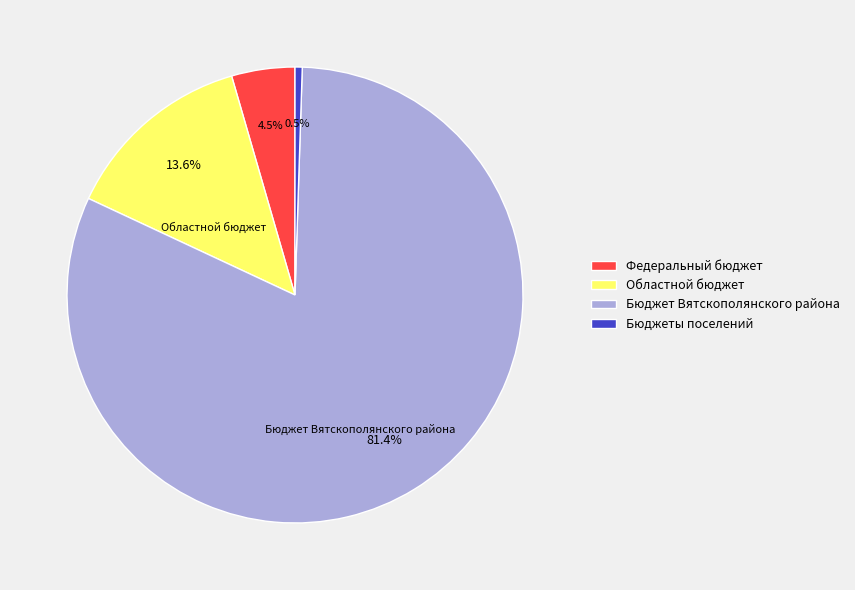

To the nearest percent, what is the average slice percentage?

25%